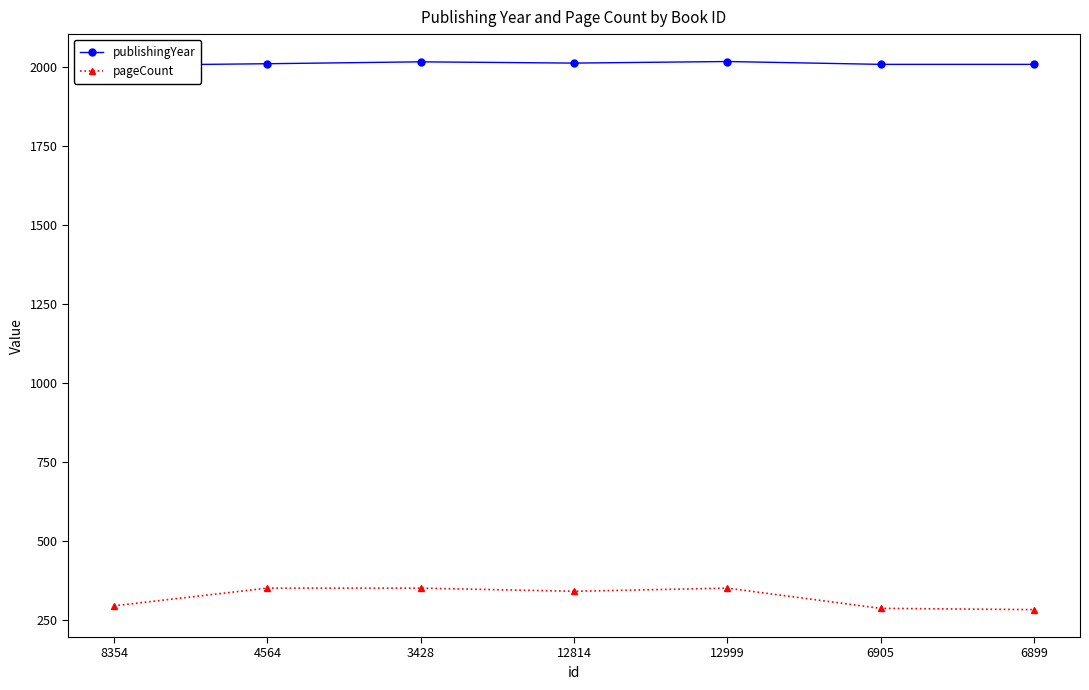

The value of publishingYear at 6905 is 1389. True or false?

False